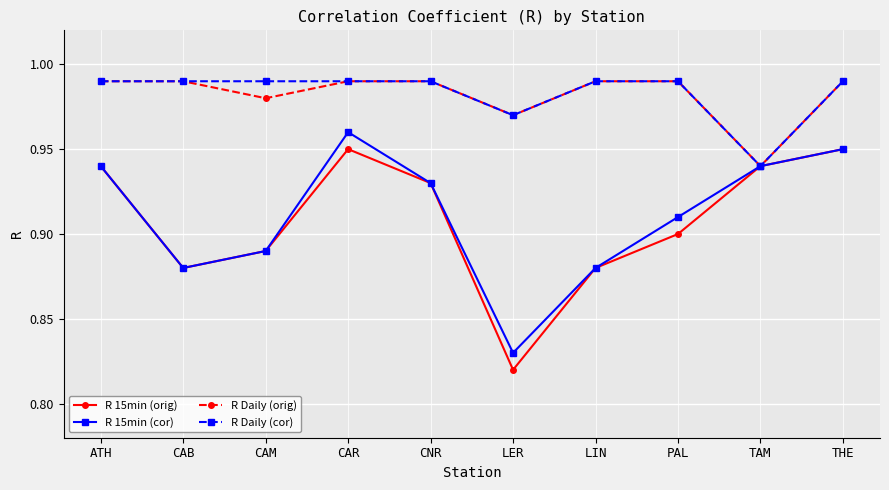

How many distinct data groups are displayed?

4